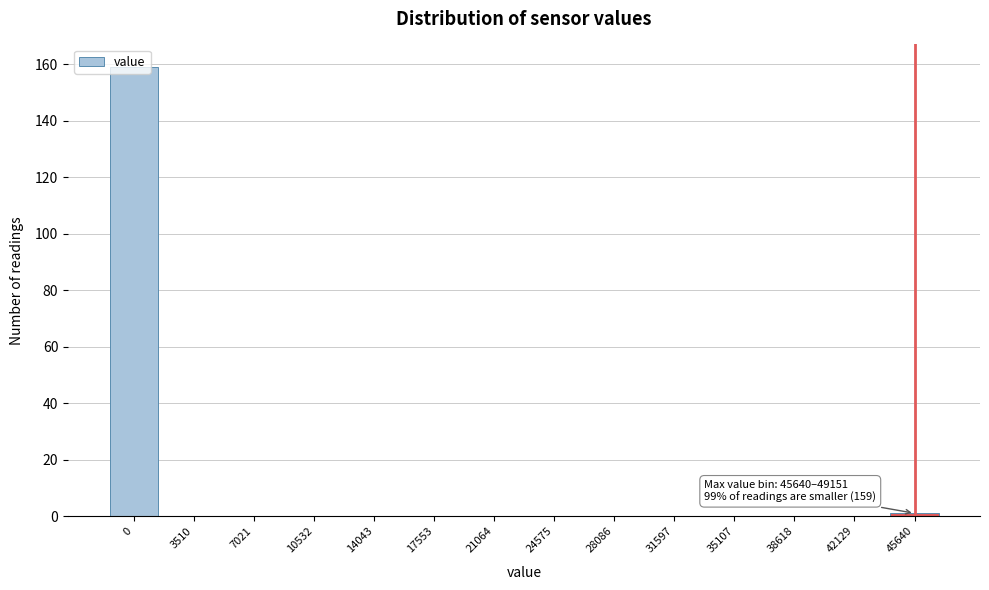

What is the change in value from 0 to 7021?

-159